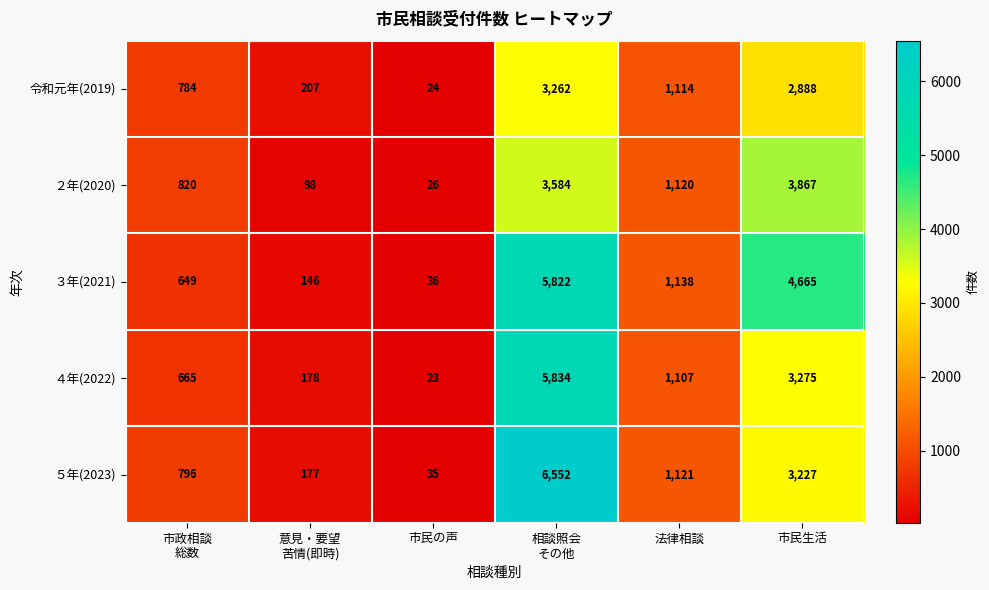

How many series are shown in this chart?

5